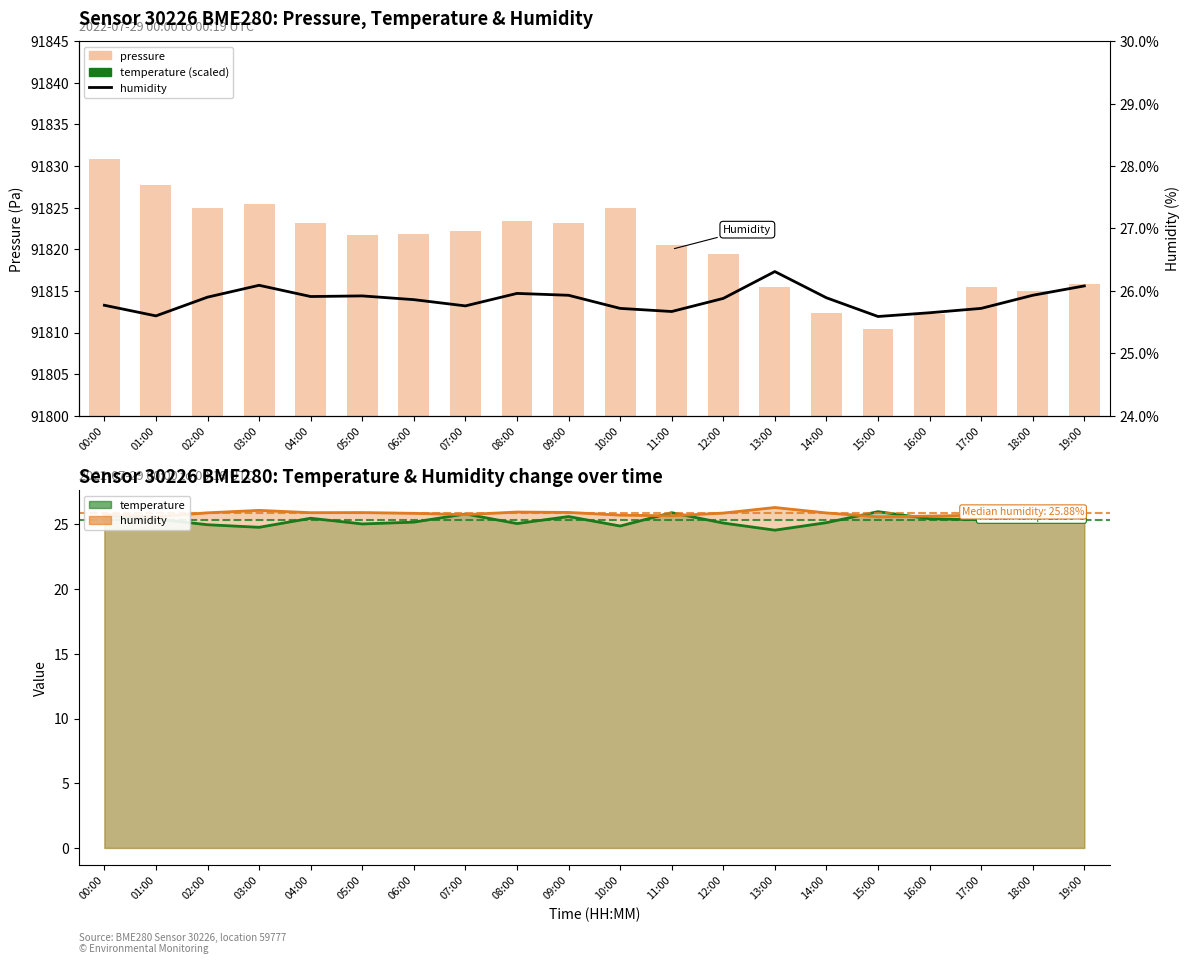

Count the number of data series in this chart.

3